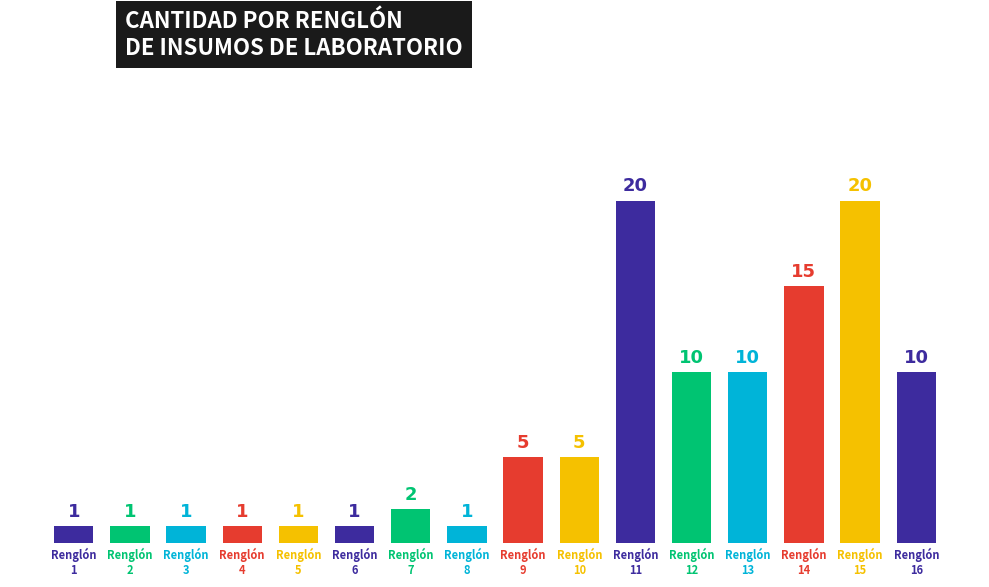

Reading left to right, list all the values displayed in this chart.

1	1	1	1	1	1	2	1	5	5	20	10	10	15	20	10